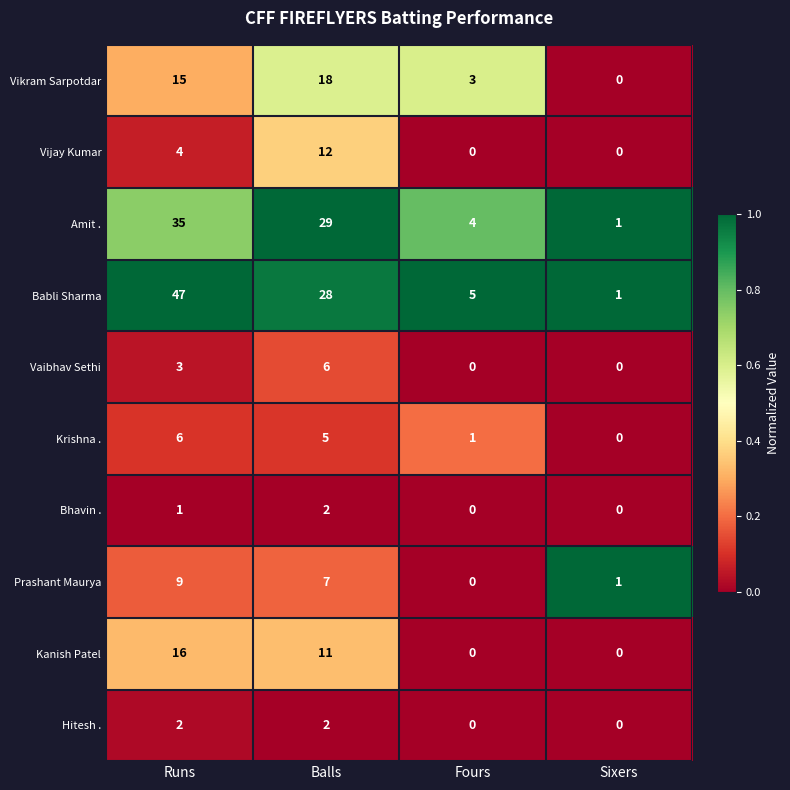

What is the sum of the Amit . values at Runs and Fours?

39